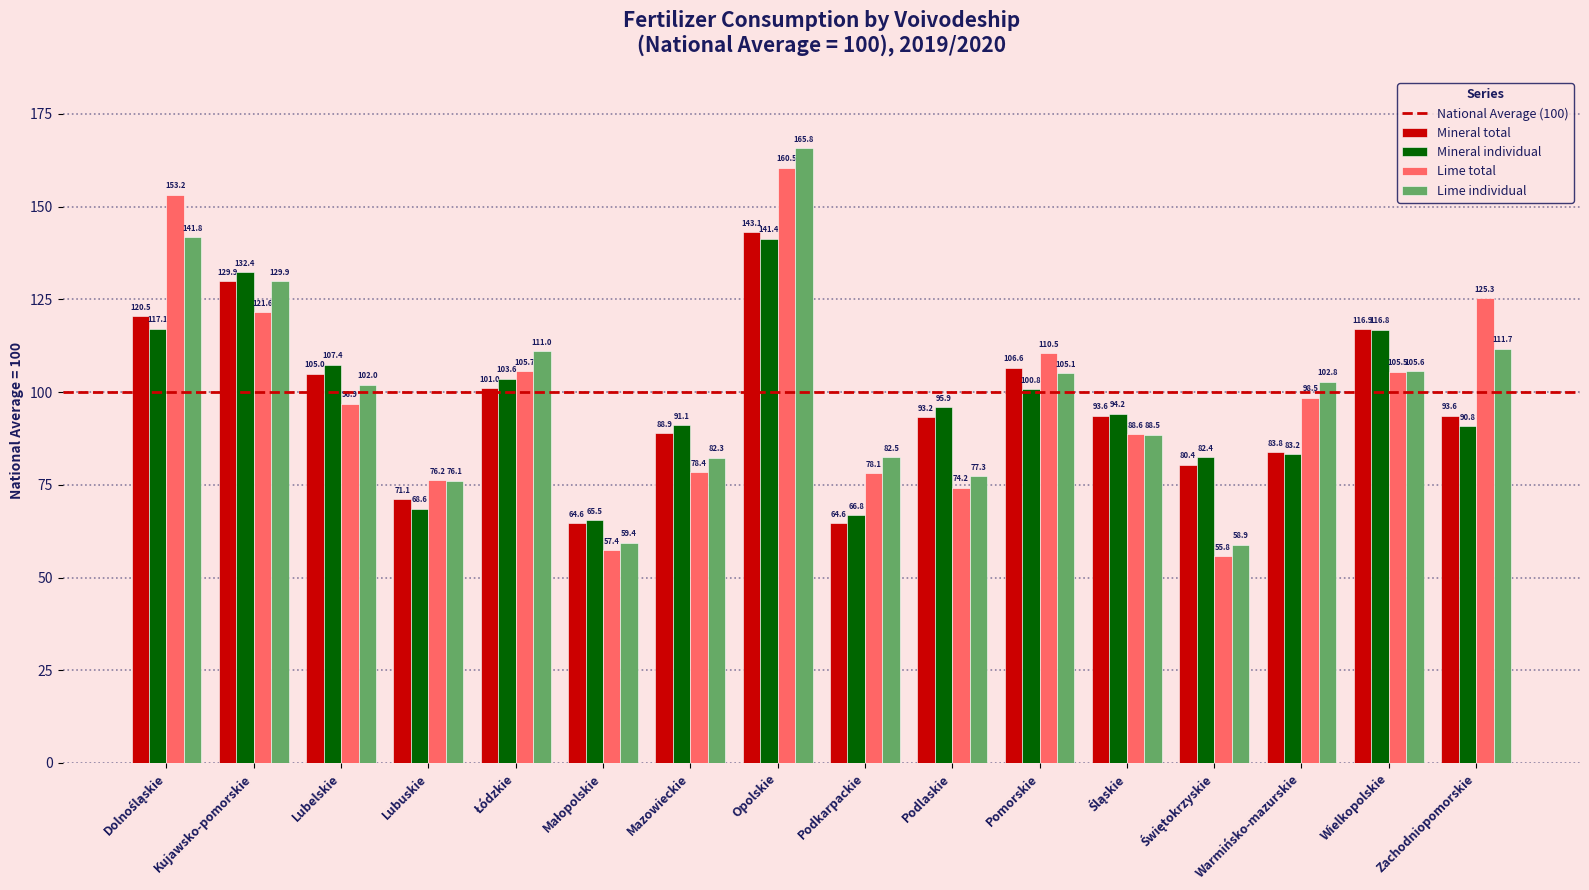

Which series has the largest total across all categories?

Lime individual